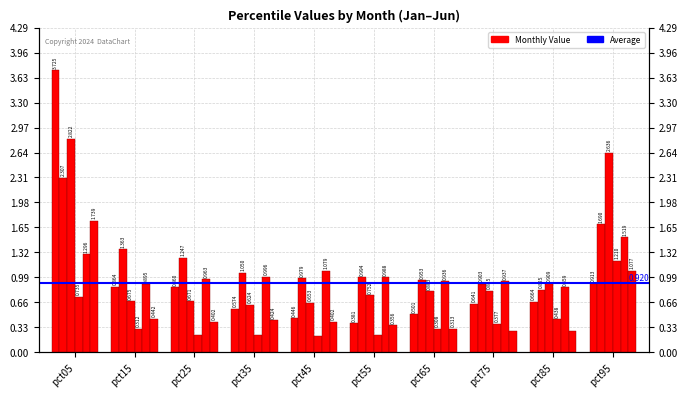

Reading left to right, what are all the values shown in this chart?

Jan: 3.7	0.9	0.9	0.6	0.4	0.4	0.5	0.6	0.7	0.9
Feb: 2.3	1.4	1.2	1.1	1.0	1.0	1.0	0.9	0.8	1.7
Mar: 2.8	0.7	0.7	0.6	0.7	0.8	0.8	0.8	0.9	2.6
Apr: 0.7	0.3	0.2	0.2	0.2	0.2	0.3	0.4	0.4	1.2
May: 1.3	0.9	1.0	1.0	1.1	1.0	0.9	0.9	0.9	1.5
Jun: 1.7	0.4	0.4	0.4	0.4	0.4	0.3	0.3	0.3	1.1